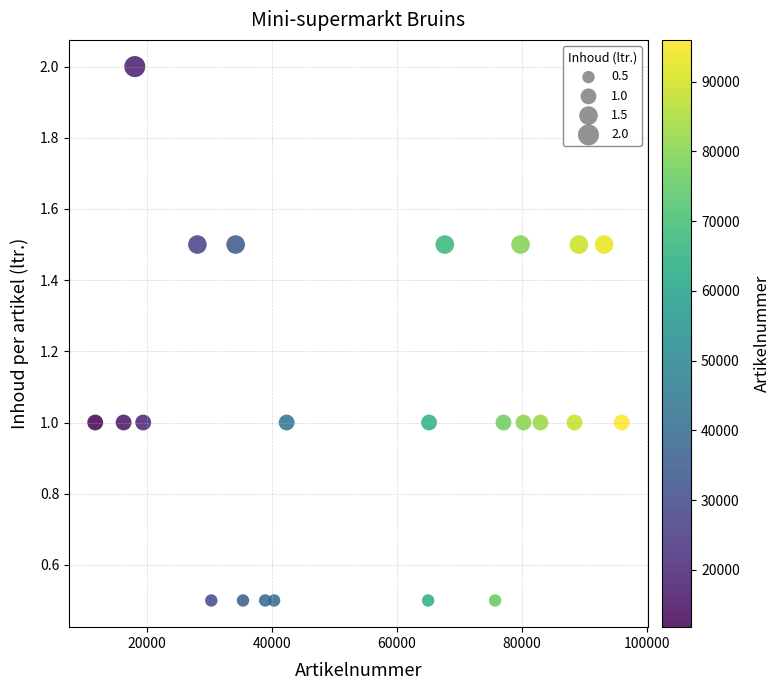

What is the range of X values (max minus min)?

84198.0